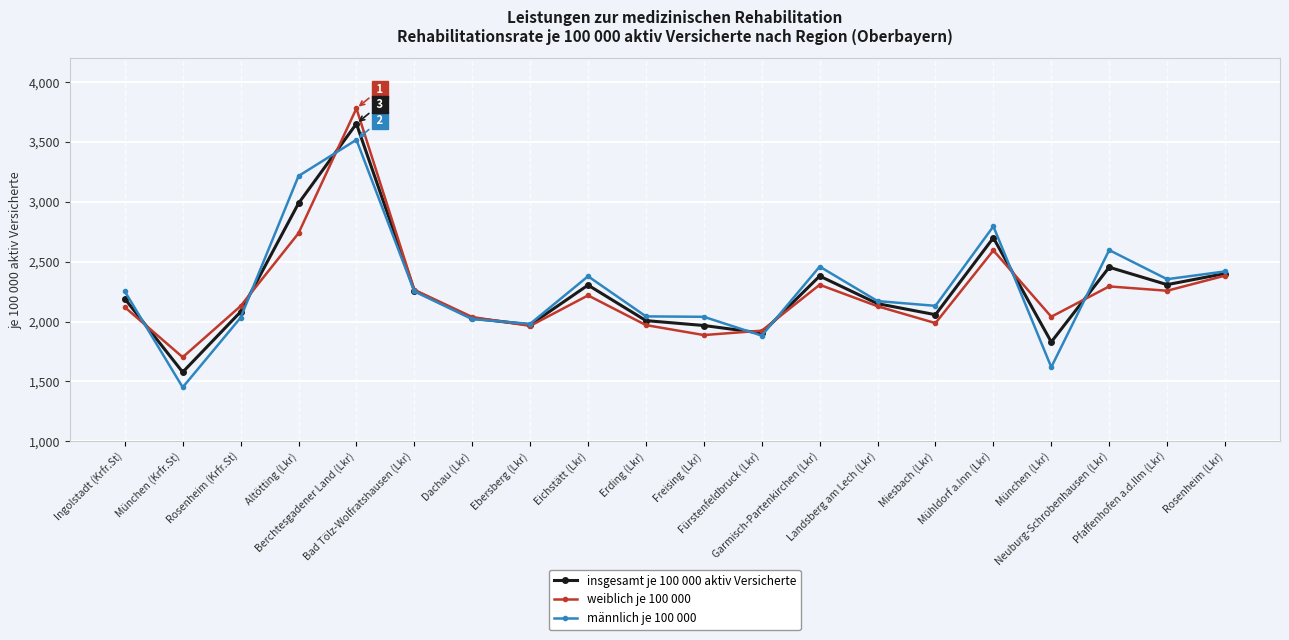

Where is the first local maximum for insgesamt je 100 000 aktiv Versicherte?

Berchtesgadener Land (Lkr)